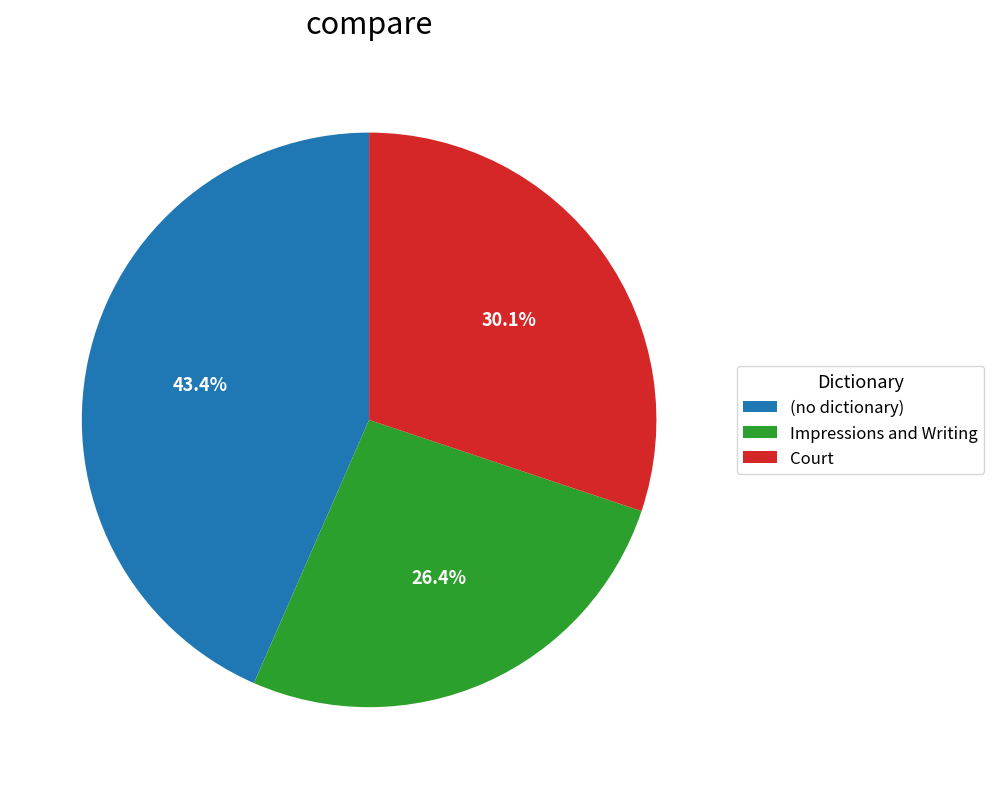

Does any single category account for the majority?

No